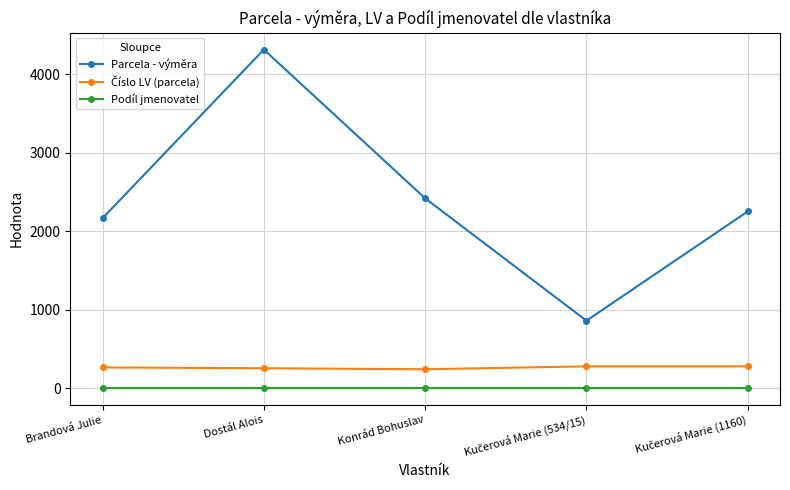

What is the minimum value shown in the chart?

1